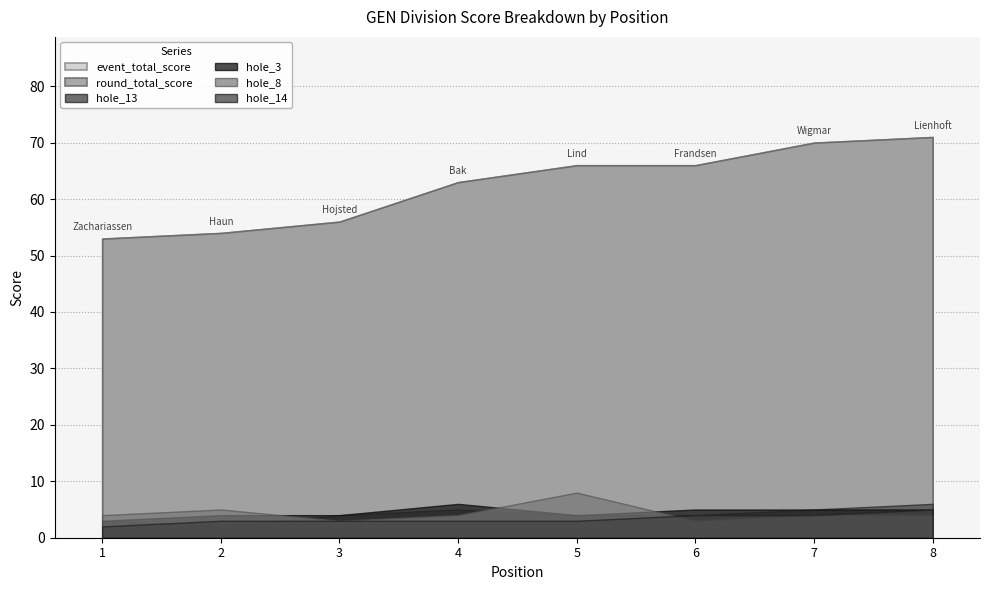

What is the difference between the maximum and minimum values in the hole_8 series?

5